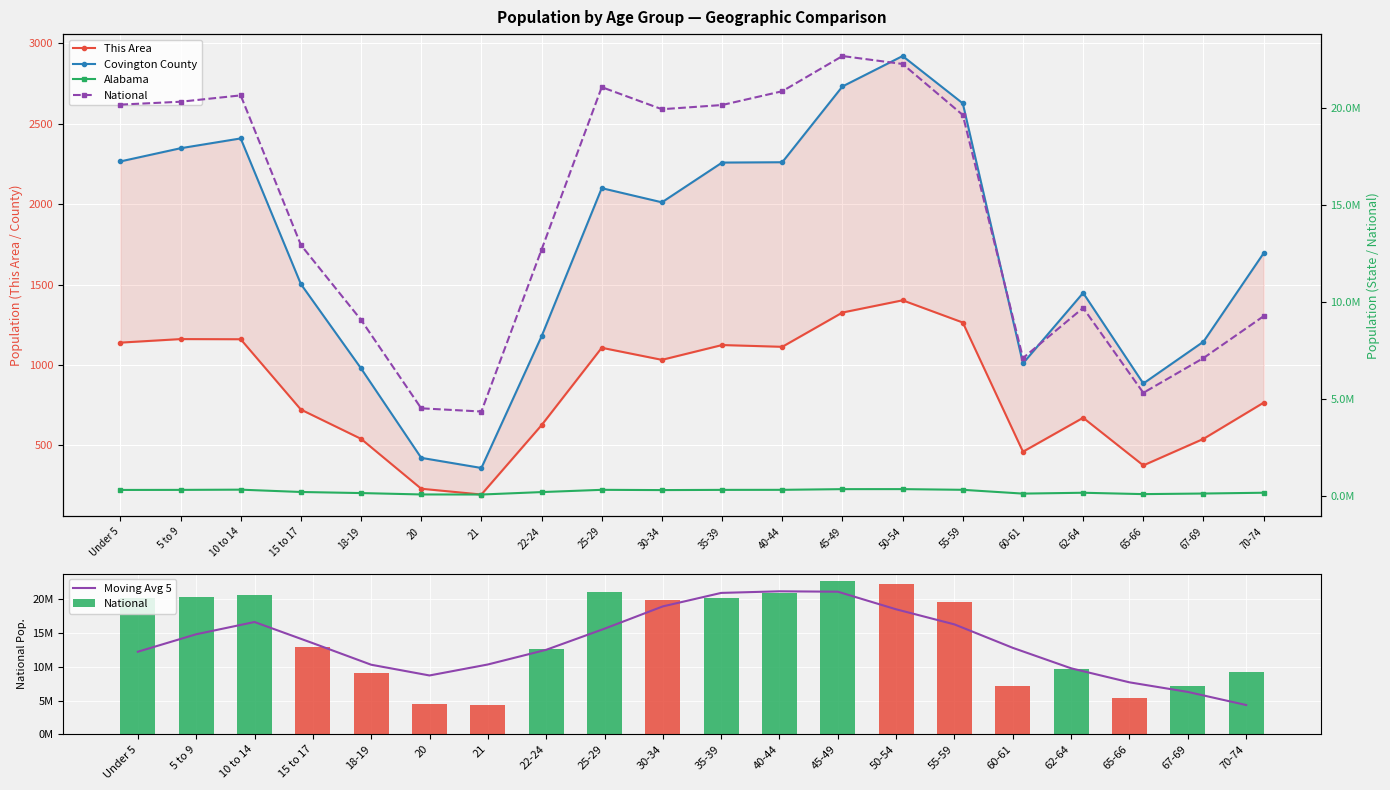

Reading right to left, transcribe all the data shown in this chart.

This Area: 70-74=766.0	67-69=541.0	65-66=376.0	62-64=672.0	60-61=461.0	55-59=1264.0	50-54=1402.0	45-49=1326.0	40-44=1113.0	35-39=1124.0	30-34=1032.0	25-29=1107.0	22-24=626.0	21=195.0	20=231.0	18-19=541.0	15 to 17=723.0	10 to 14=1160.0	5 to 9=1161.0	Under 5=1139.0
Covington County: 70-74=1695.0	67-69=1145.0	65-66=885.0	62-64=1448.0	60-61=1010.0	55-59=2626.0	50-54=2920.0	45-49=2731.0	40-44=2260.0	35-39=2258.0	30-34=2011.0	25-29=2099.0	22-24=1178.0	21=360.0	20=423.0	18-19=979.0	15 to 17=1503.0	10 to 14=2408.0	5 to 9=2347.0	Under 5=2265.0
Moving Avg 5: 70-74=4342685.8	67-69=6283525.2	65-66=7706270.6	62-64=9783598.4	60-61=12820151.2	55-59=16297889.0	50-54=18535242.4	45-49=21148425.4	40-44=21207884.2	35-39=20968629.0	30-34=18969426.0	25-29=15662092.0	22-24=12529989.4	21=10354787.4	20=8725268.4	18-19=10318192.0	15 to 17=13517064.6	10 to 14=16653511.2	5 to 9=14836293.4	Under 5=12245442.6
National: 70-74=9278166.0	67-69=7115361.0	65-66=5319902.0	62-64=9704197.0	60-61=7113727.0	55-59=19664805.0	50-54=22298125.0	45-49=22708591.0	40-44=20890964.0	35-39=20179642.0	30-34=19962099.0	25-29=21101849.0	22-24=12712576.0	21=4354294.0	20=4519129.0	18-19=9086089.0	15 to 17=12954254.0	10 to 14=20677194.0	5 to 9=20348657.0	Under 5=20201362.0
Alabama: 70-74=160864.0	67-69=120231.0	65-66=89406.0	62-64=159983.0	60-61=116144.0	55-59=311906.0	50-54=347485.0	45-49=346369.0	40-44=311071.0	35-39=308430.0	30-34=297888.0	25-29=311034.0	22-24=194531.0	21=68473.0	20=72318.0	18-19=143853.0	15 to 17=199618.0	10 to 14=319655.0	5 to 9=308229.0	Under 5=304957.0